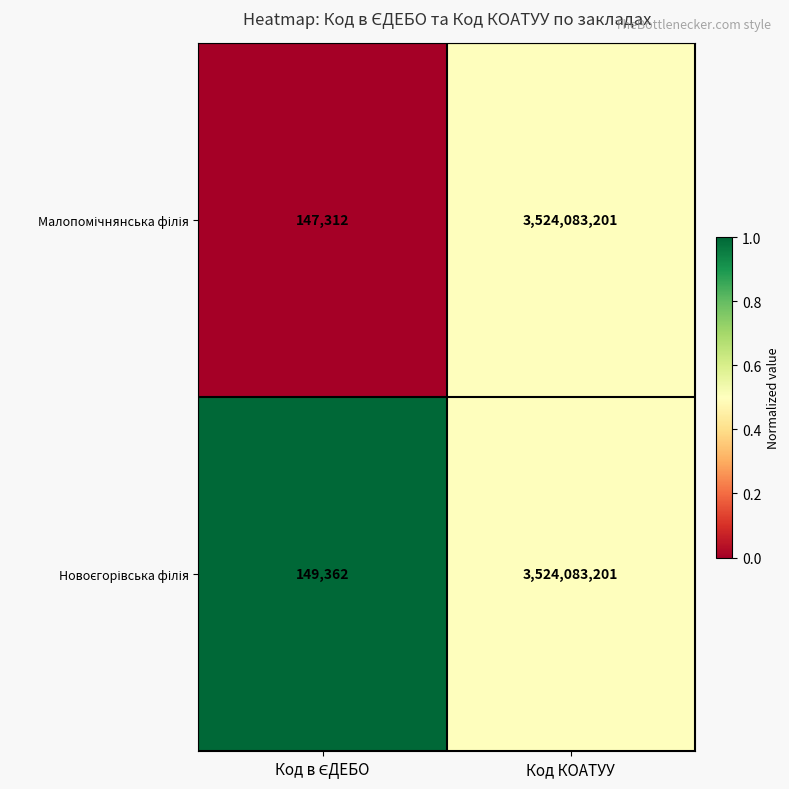

Which category has the highest value across all series?

Код КОАТУУ